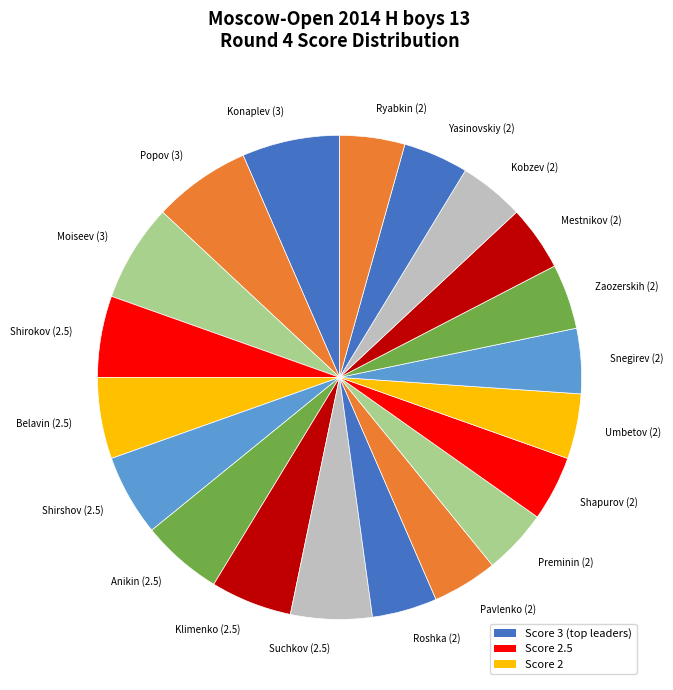

What is the ratio of the value at Shirshov (2.5) to the value at Popov (3)?

0.8